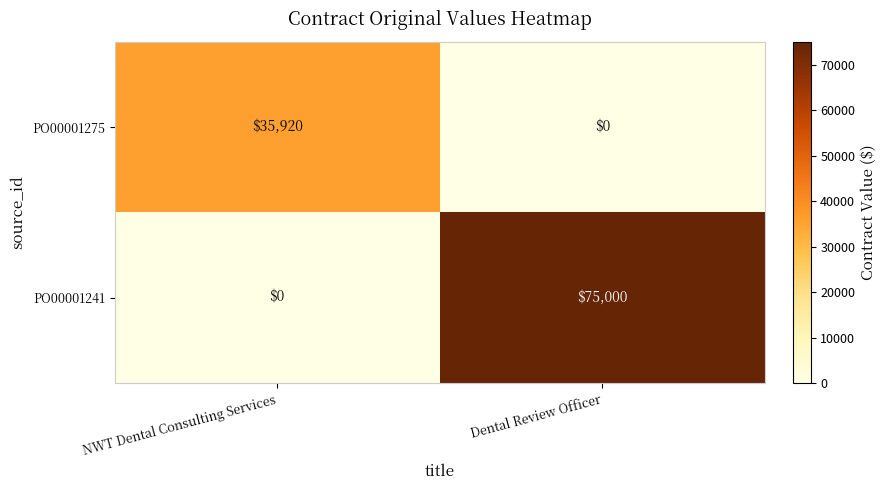

At which category is the sum across all series the highest?

Dental Review Officer